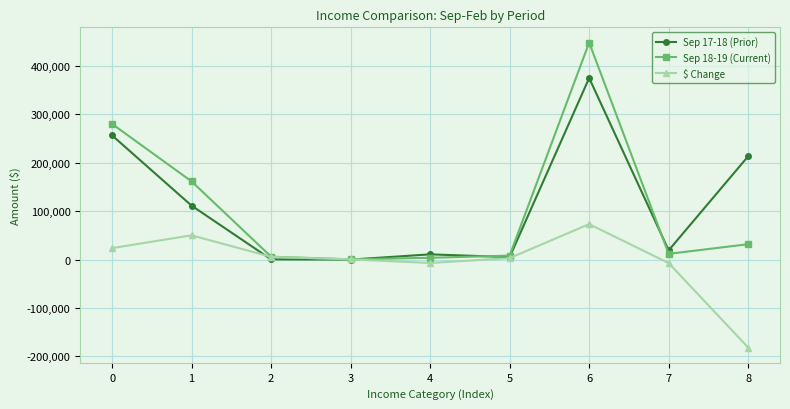

What is the greatest value displayed?

448168